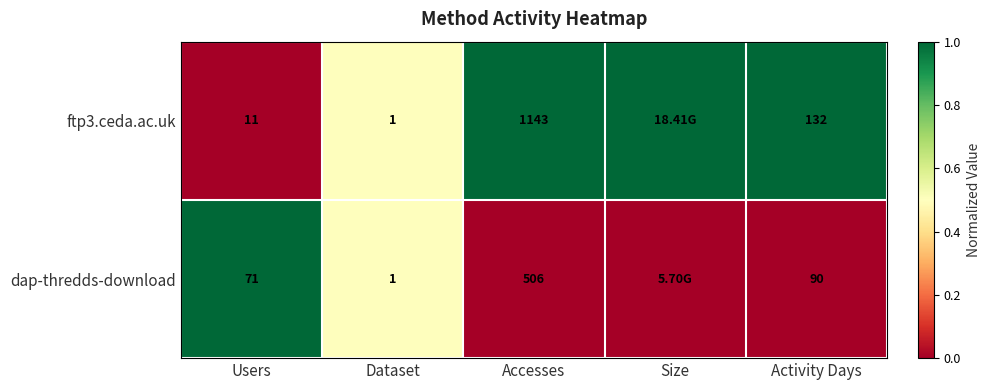

At how many categories does at least one series exceed 0?

5